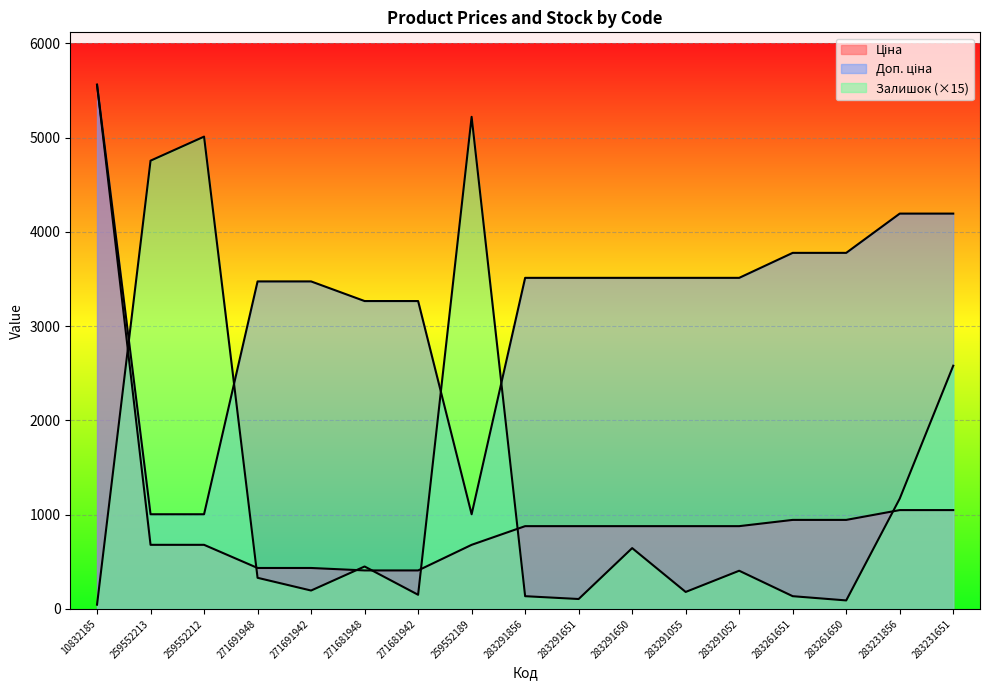

Reading right to left, transcribe all the data shown in this chart.

Ціна: 1048.4	1048.4	944.2	944.2	878.0	878.0	878.0	878.0	878.0	679.8	408.2	408.2	434.3	434.3	679.8	679.8	5560.3
Доп. ціна: 4193.5	4193.5	3777.0	3777.0	3511.9	3511.9	3511.9	3511.9	3511.9	1004.1	3265.8	3265.8	3474.1	3474.1	1004.1	1004.1	5560.3
Залишок: 2580.0	1170.0	90.0	135.0	405.0	180.0	645.0	105.0	135.0	5220.0	150.0	450.0	195.0	330.0	5010.0	4755.0	45.0